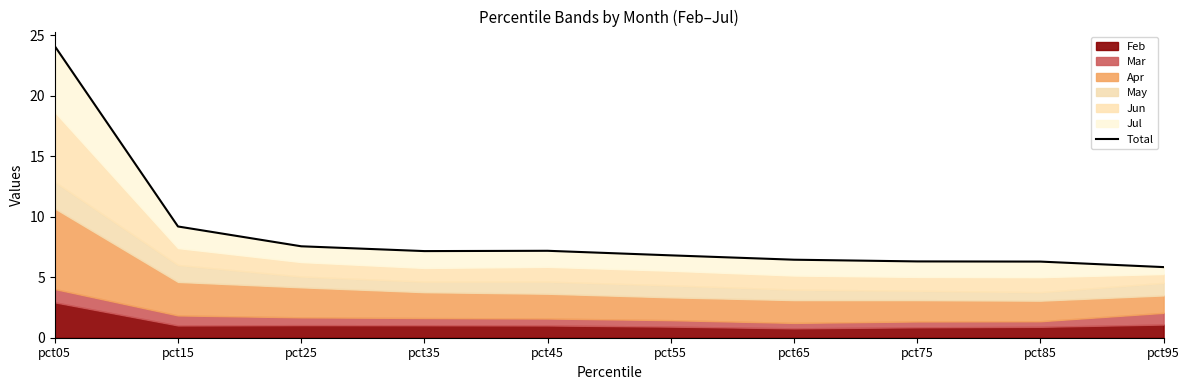

Reading left to right, what are all the values shown in this chart?

24.1	9.2	7.6	7.2	7.2	6.8	6.5	6.3	6.3	5.8